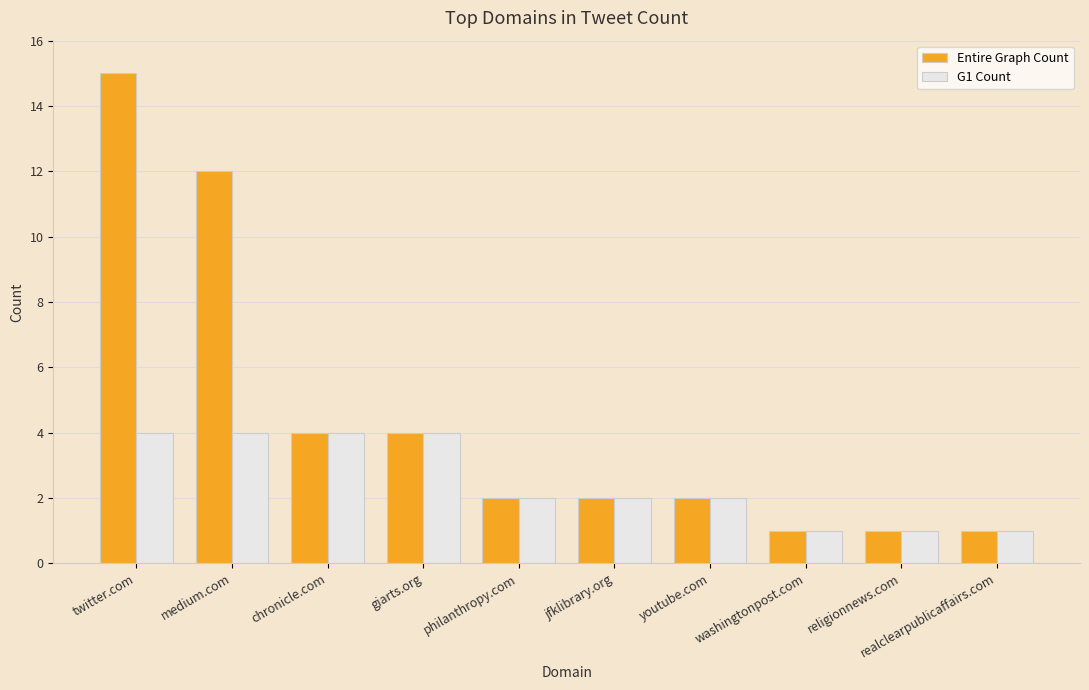

What position from the left is realclearpublicaffairs.com?

10